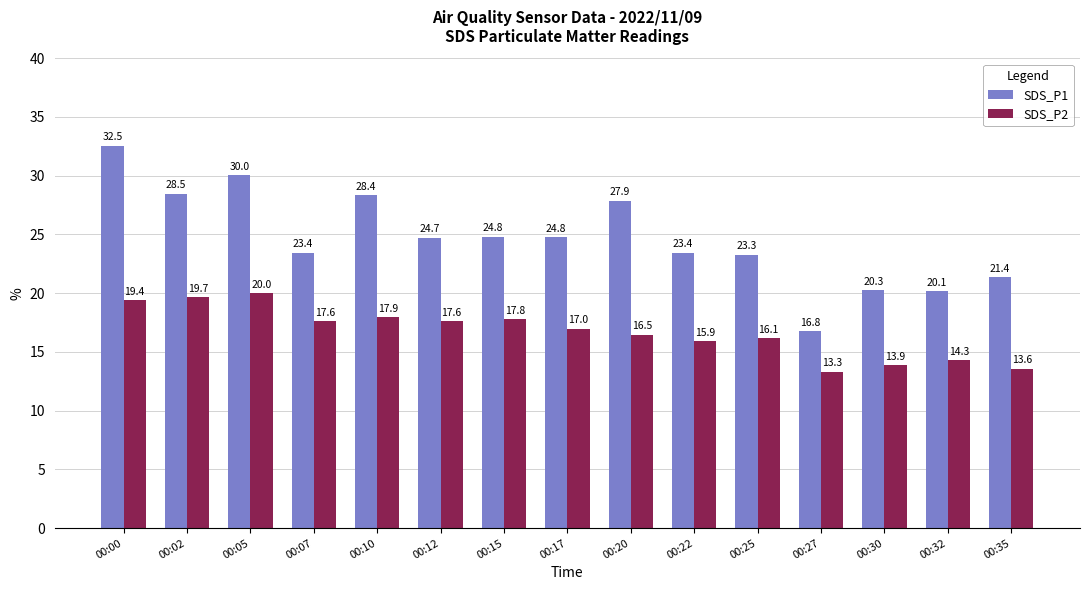

Which category has the lowest value in the SDS_P2 series?

00:27